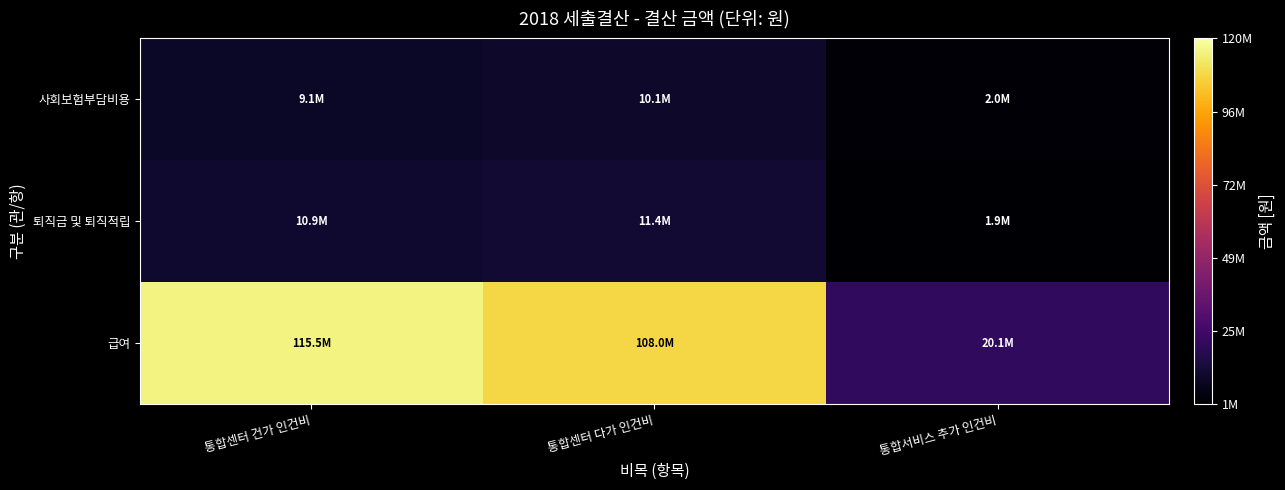

Which label corresponds to the largest value in the chart?

통합센터 건가 인건비